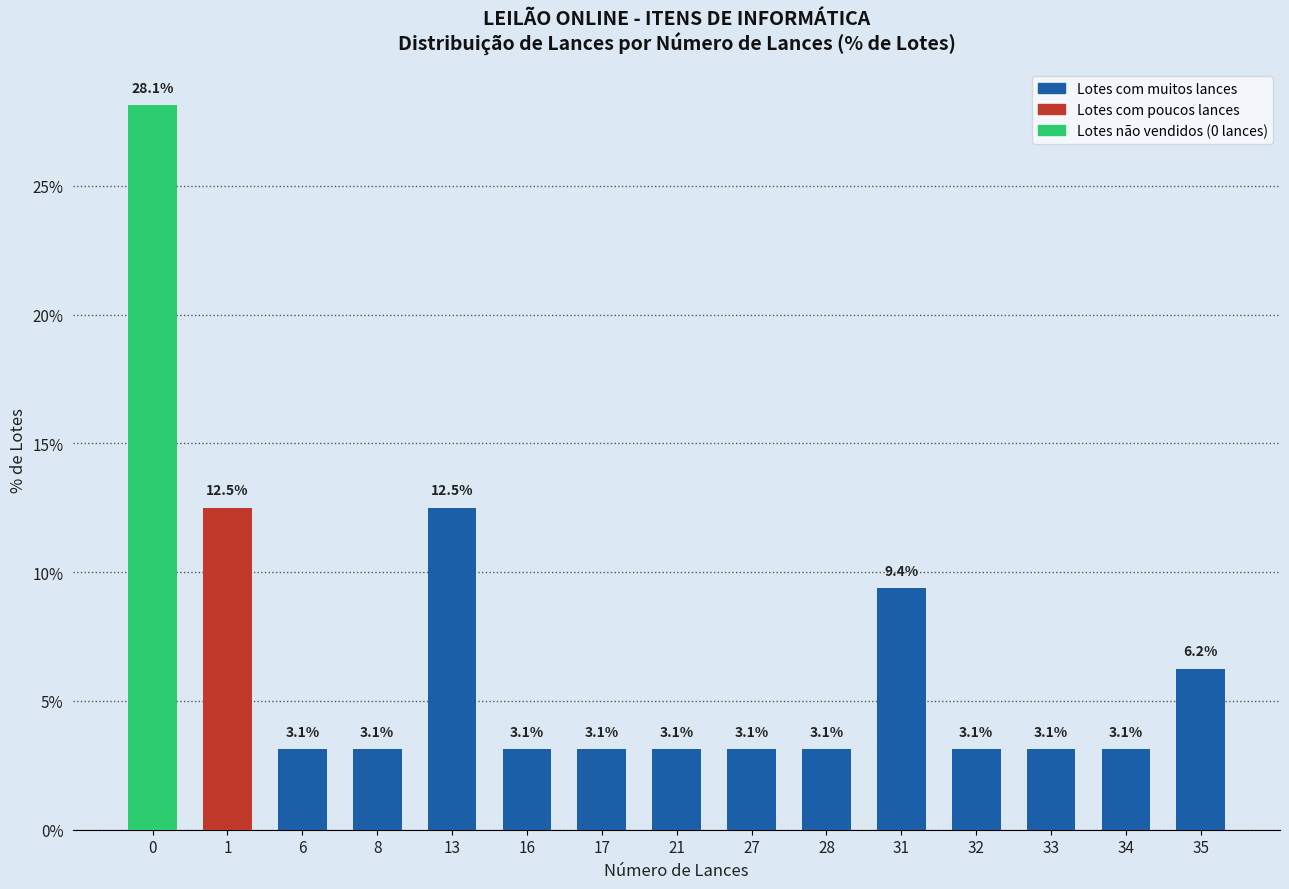

True or false: the data shows 5.5 at 16.

False